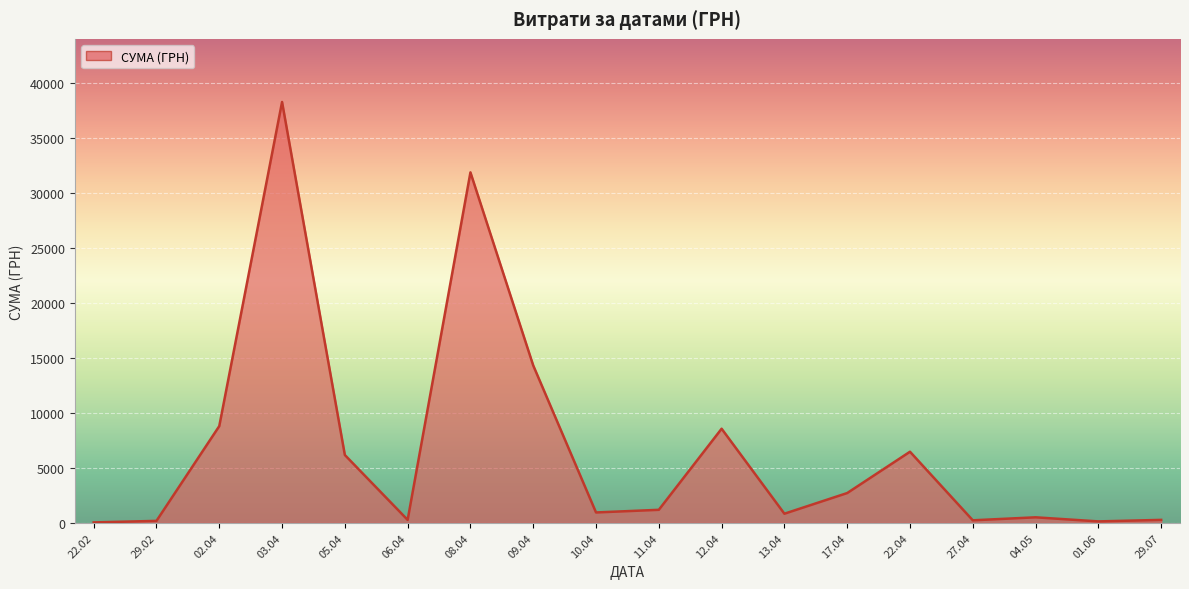

Which has a higher value, 22.04 or 11.04?

22.04